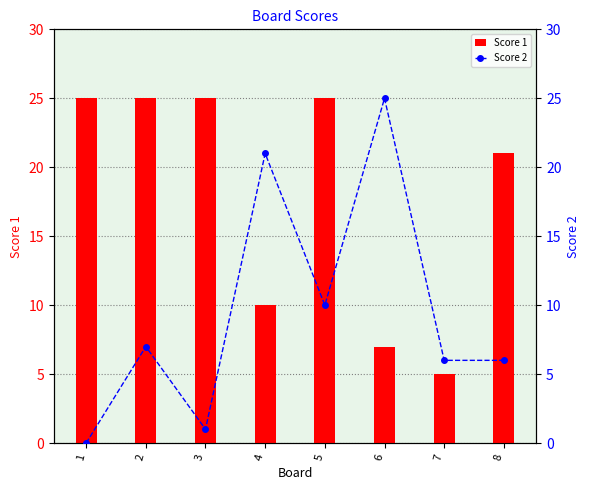

Reading right to left, list all the values displayed in this chart.

Score 1: 8=21	7=5	6=7	5=25	4=10	3=25	2=25	1=25
Score 2: 8=6	7=6	6=25	5=10	4=21	3=1	2=7	1=0